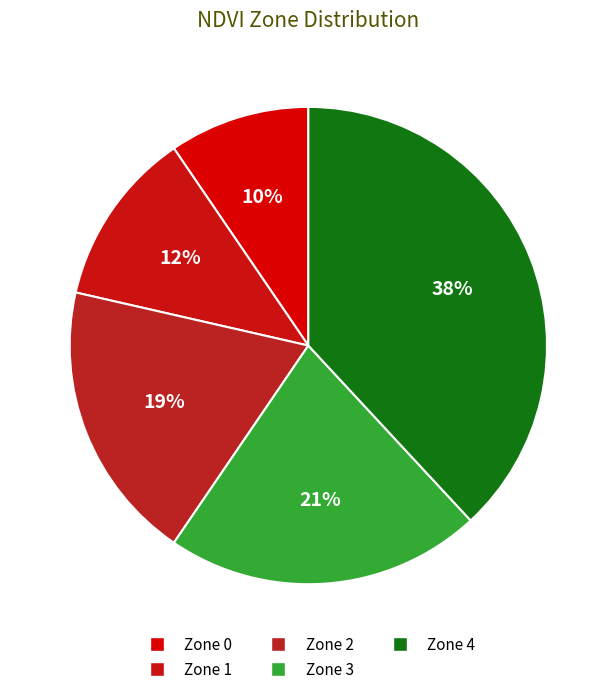

Is it true that Zone 1 is 1% of the pie?

False